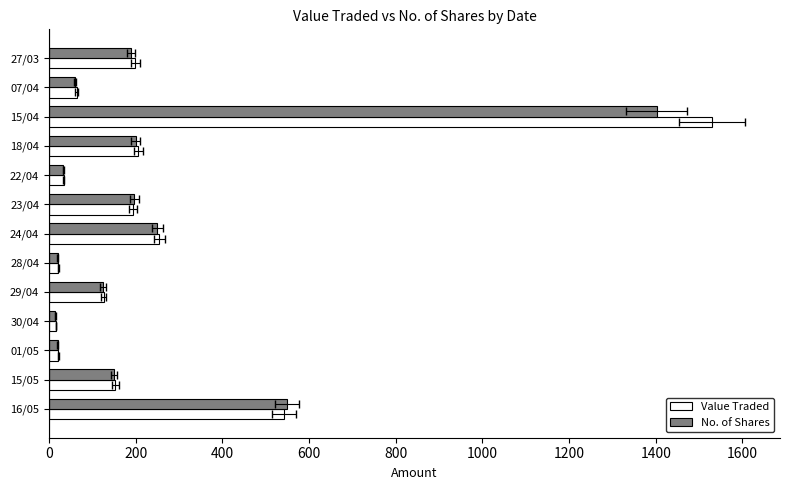

Reading left to right, what are all the values shown in this chart?

Value Traded: 542	153	21	16	126	21	255	194	34	206	1530	64	199
No. of Shares: 550	150	20	15	125	20	250	197	33	200	1402	60	190